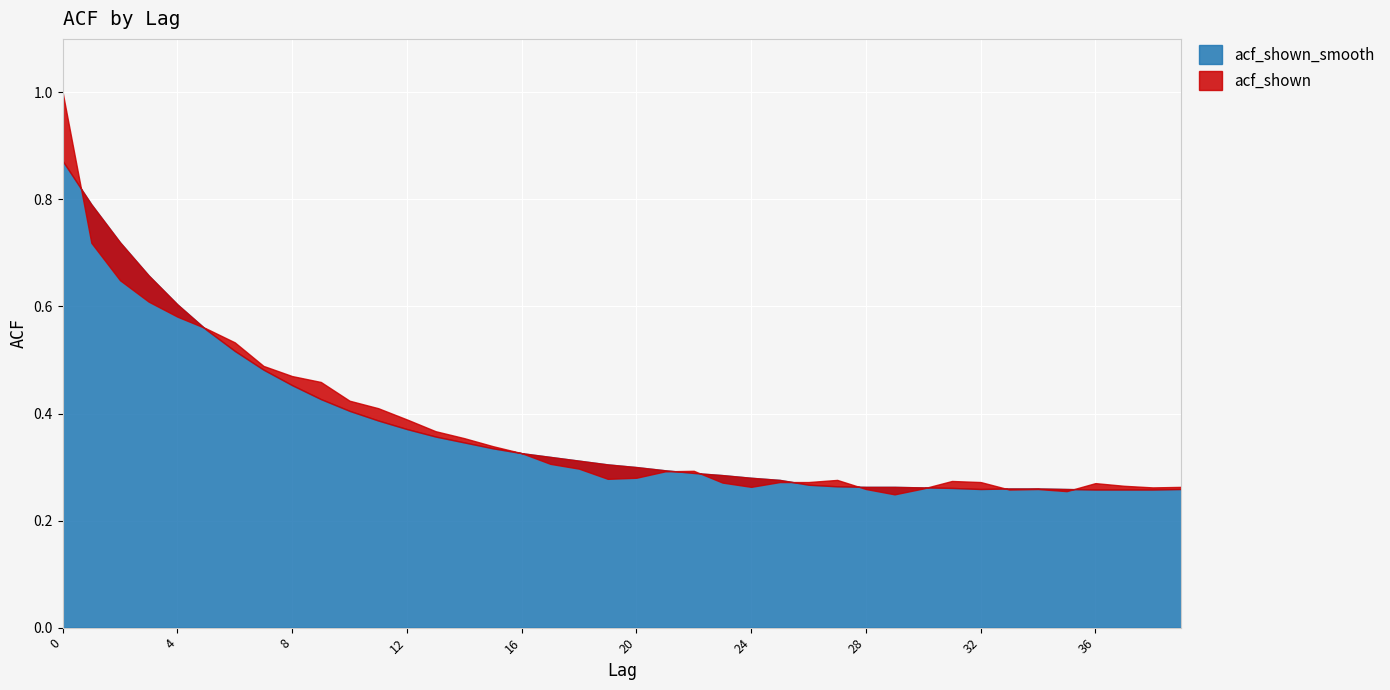

Rank the series by their average value, from lowest to highest.

acf_shown_smooth, acf_shown